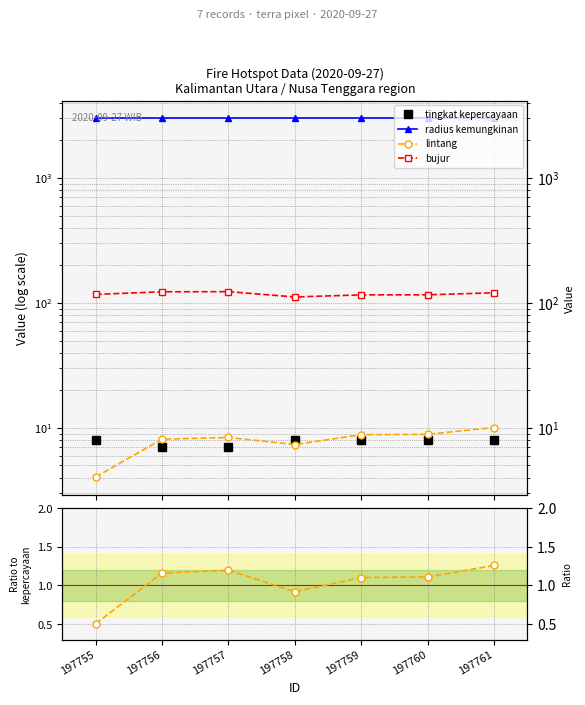

The value of tingkat kepercayaan at 197758 is 8.0. True or false?

True